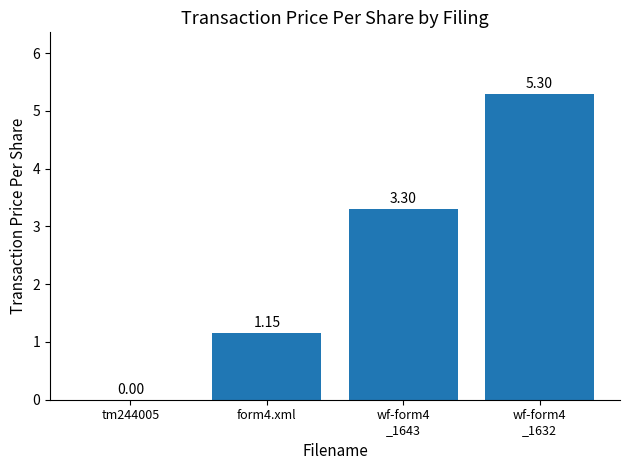

The value at tm244005 is 0.0. True or false?

True